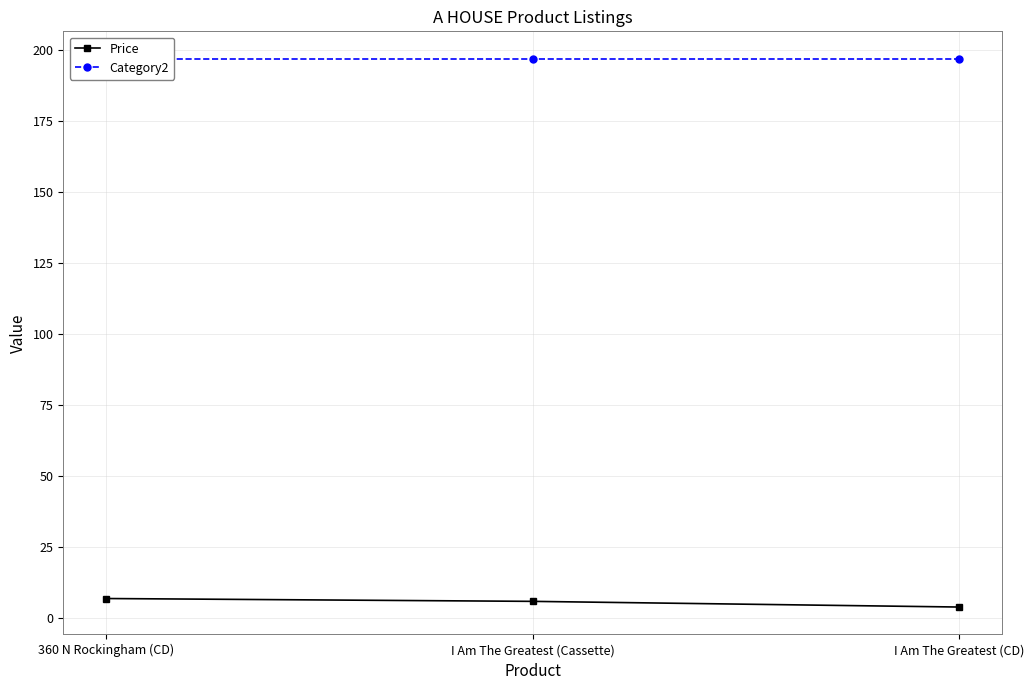

How many categories are shown in the chart?

3